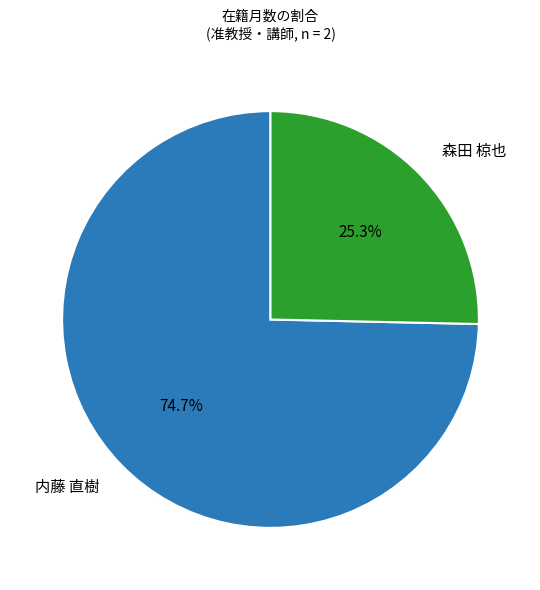

Between 森田 椋也 and 内藤 直樹, which is larger?

内藤 直樹